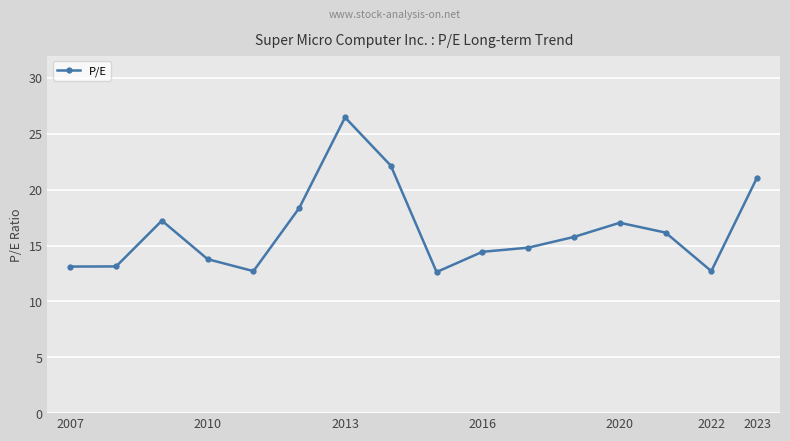

What is the smallest value displayed?

12.6